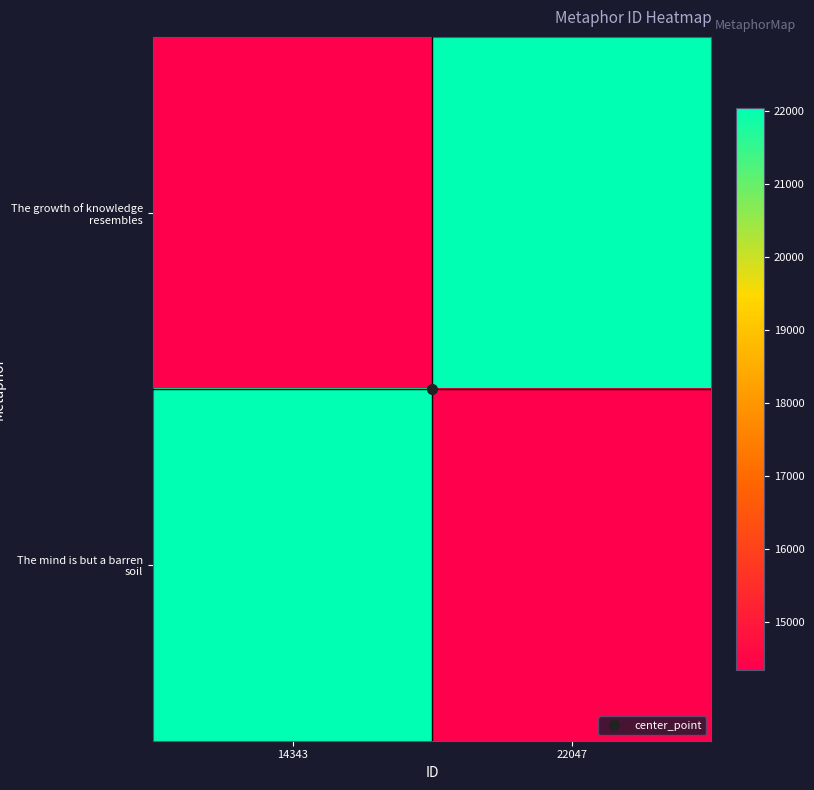

Count the number of categories in the chart.

2